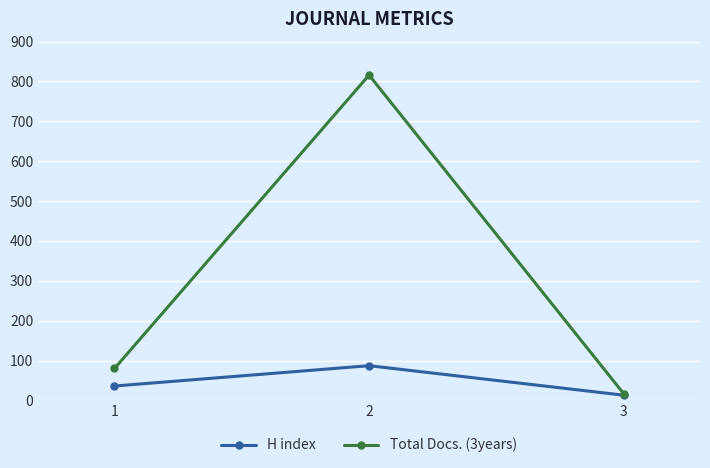

List the series in order of their peak value, highest first.

Total Docs. (3years), H index